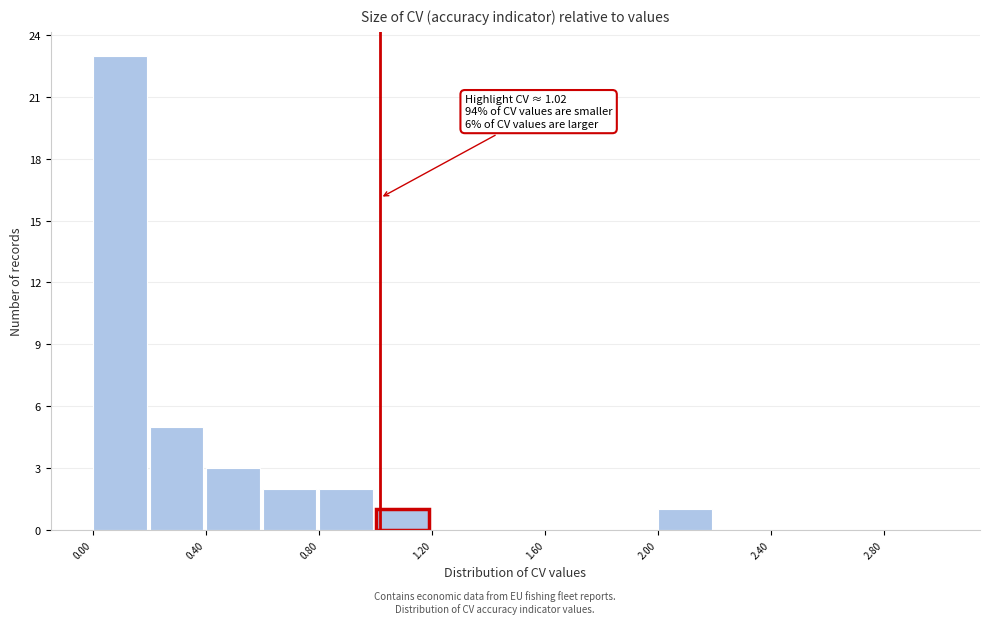

Which range on the x-axis has the tallest bar?

0.0 to 0.2